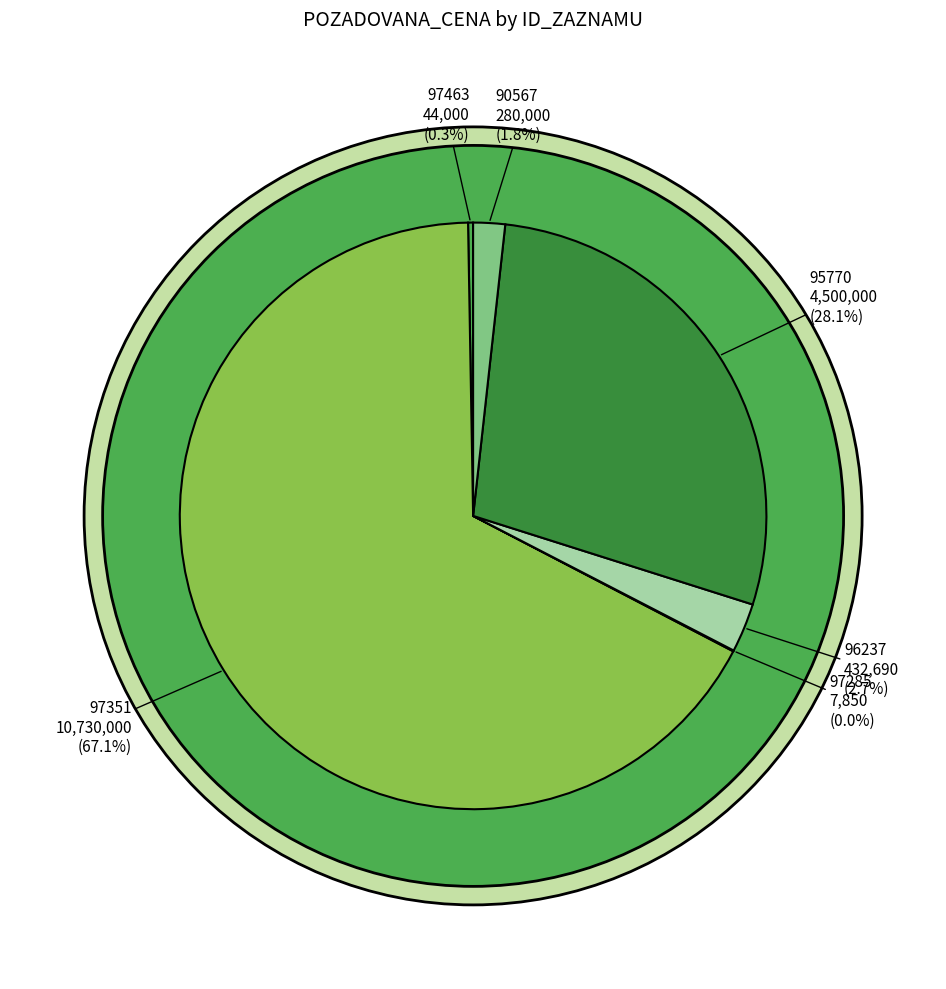

To the nearest percent, what is the difference between the largest and smallest slice percentages?

67%